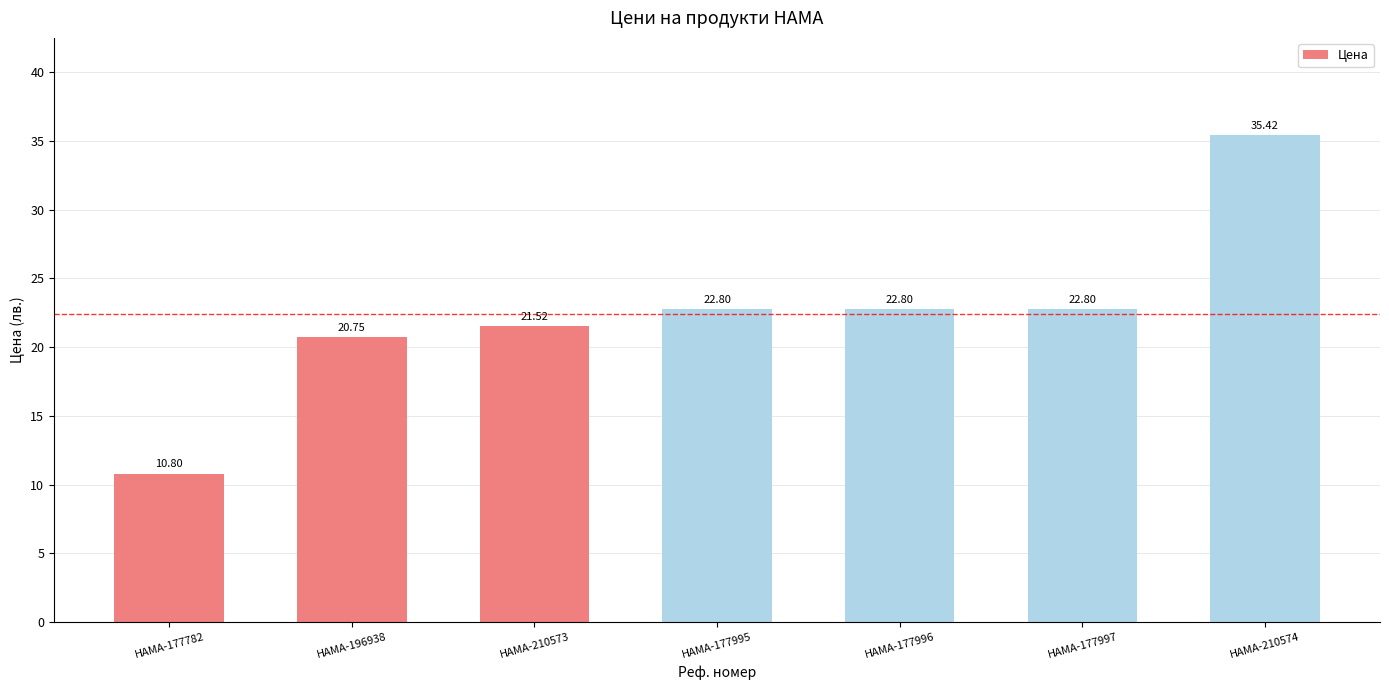

Approximately how many times larger is the value at HAMA-177782 compared to HAMA-177996?

0.5